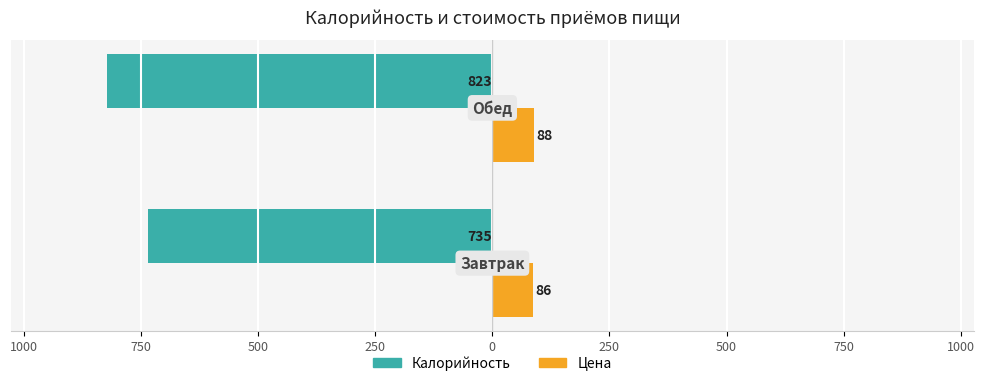

Reading right to left, transcribe all the data shown in this chart.

Калорийность: -823.0	-735.0
Цена: 88.5	86.5